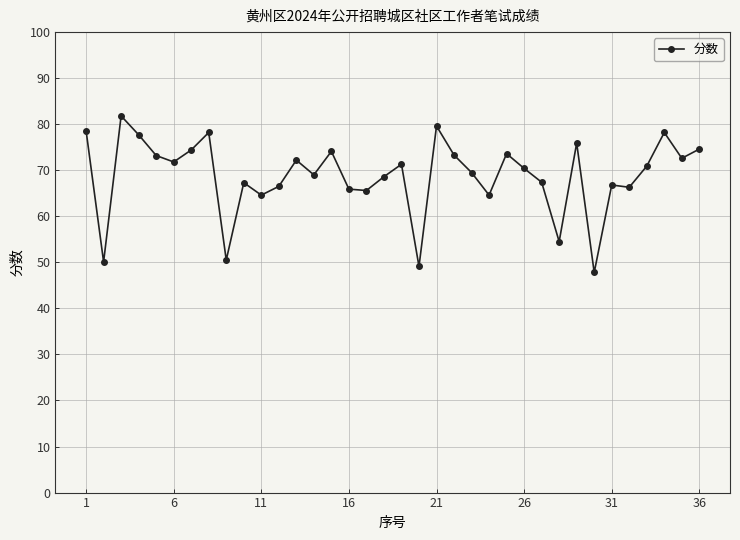

True or false: there are more than 0 points higher than both neighbors.

True